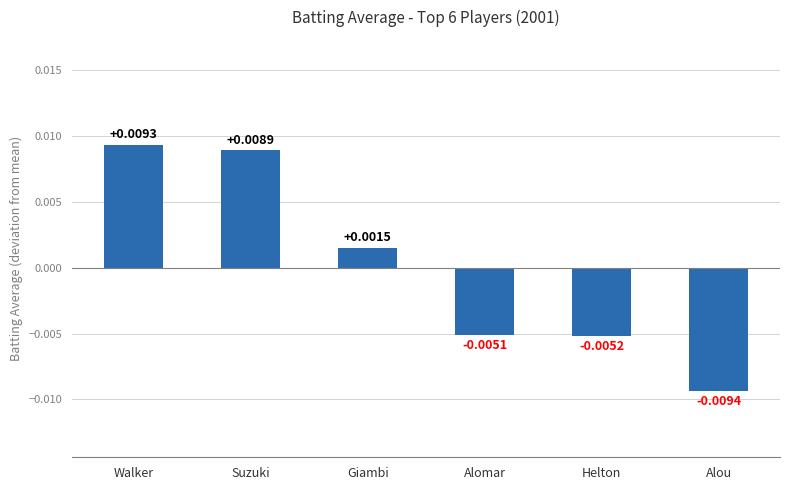

List the labels in order of value, largest first.

Walker, Suzuki, Giambi, Alomar, Helton, Alou